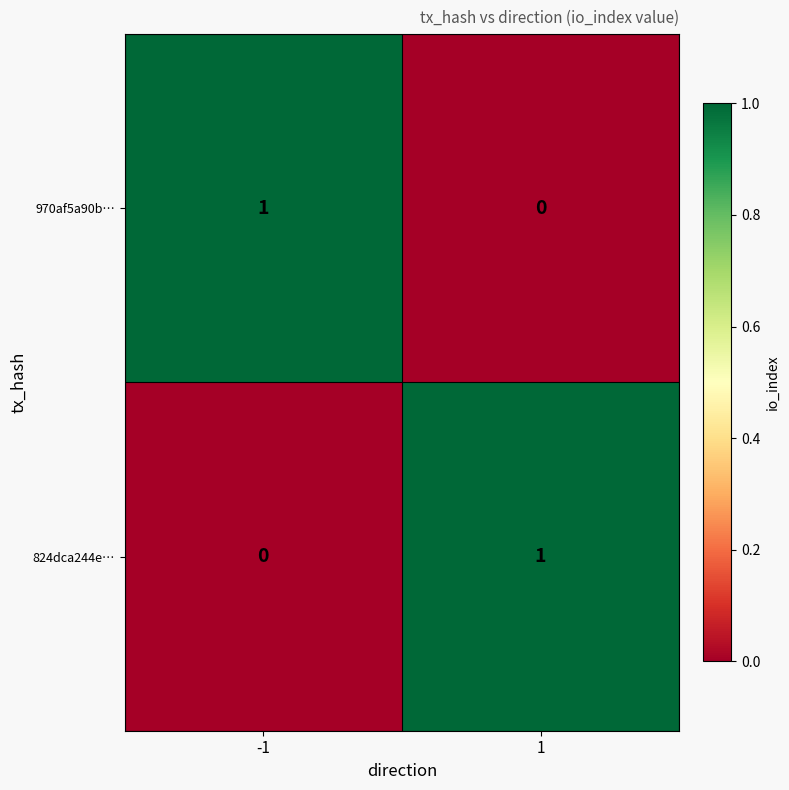

Reading left to right, list all the values displayed in this chart.

970af5a90b…: -1=1	1=0
824dca244e…: -1=0	1=1